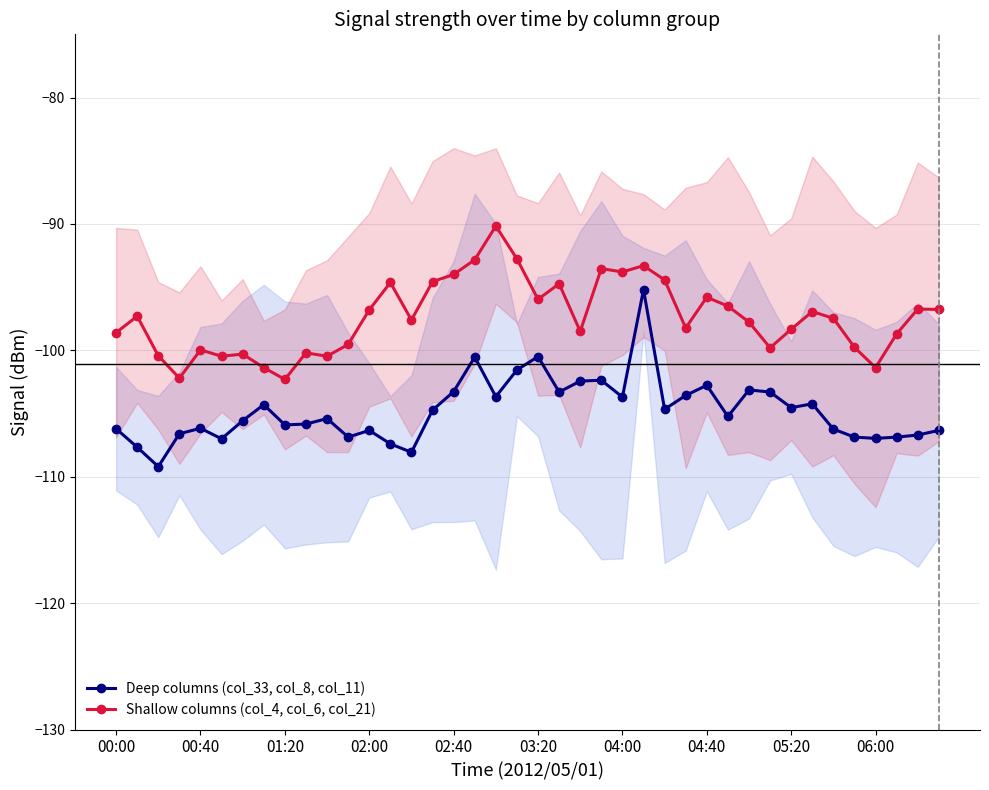

What value does the Shallow columns (col_4, col_6, col_21) series have at 01:20?

-102.3